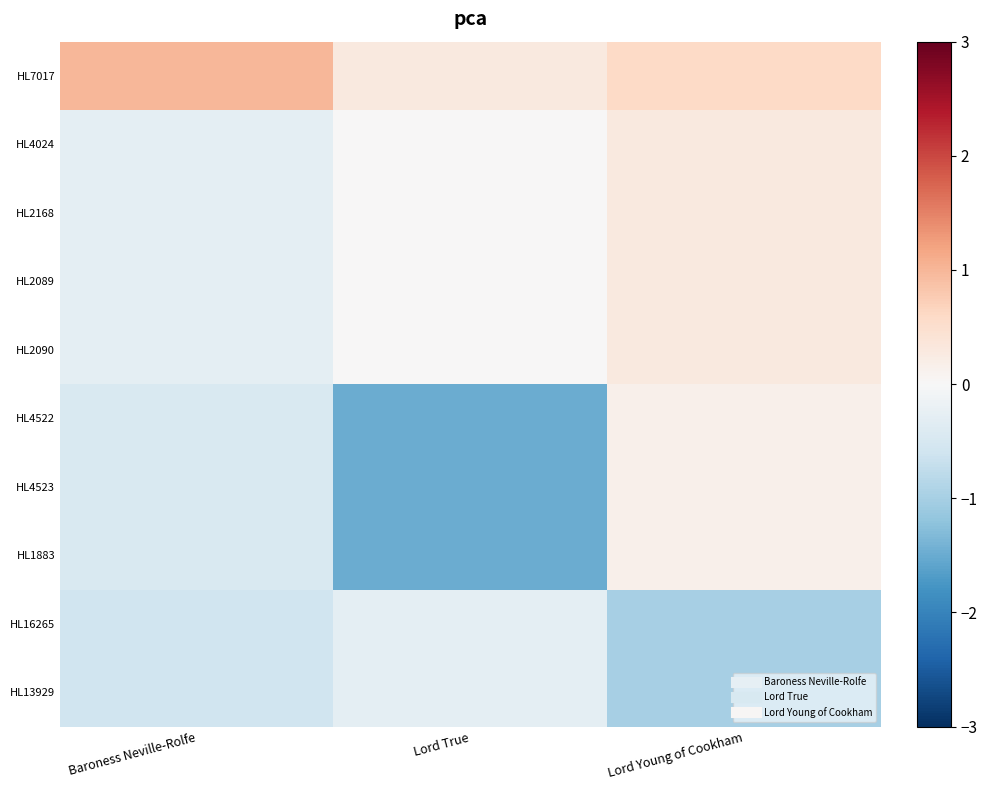

List the series in order of their peak value, lowest first.

HL16265, HL13929, HL4522, HL4523, HL1883, HL4024, HL2168, HL2089, HL2090, HL7017